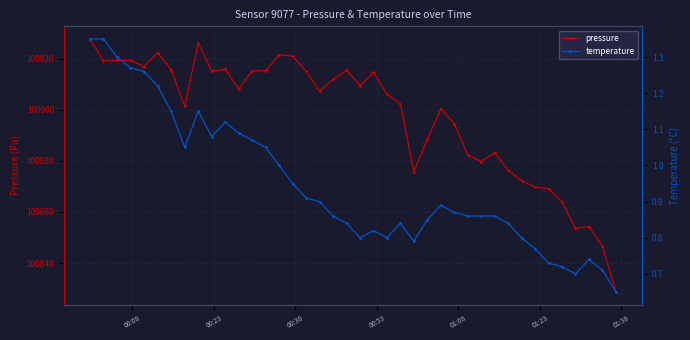

What is the greatest value displayed?

100927.8